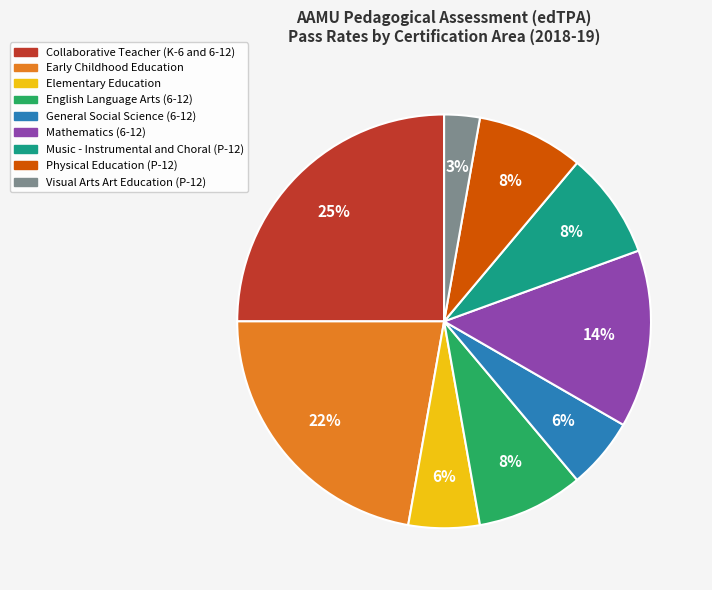

Which slice is the smallest?

Visual Arts Art Education (P-12)